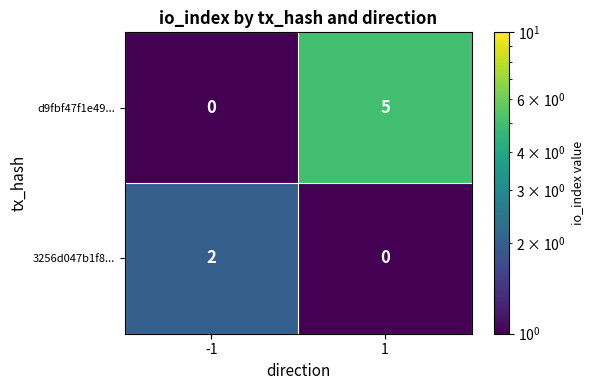

Which category has the lowest value across all series?

-1